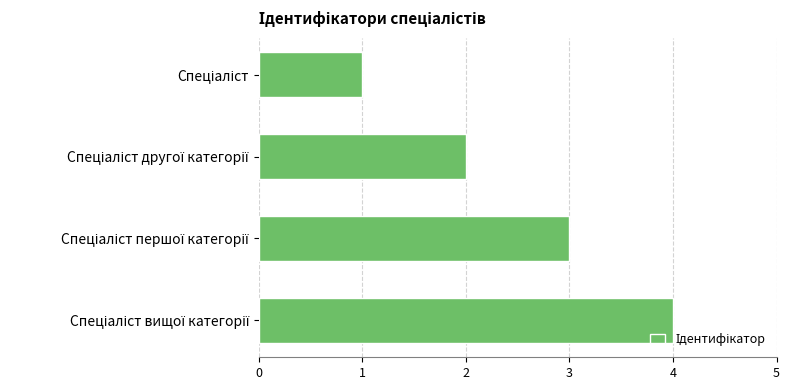

What is the sum of all values?

10